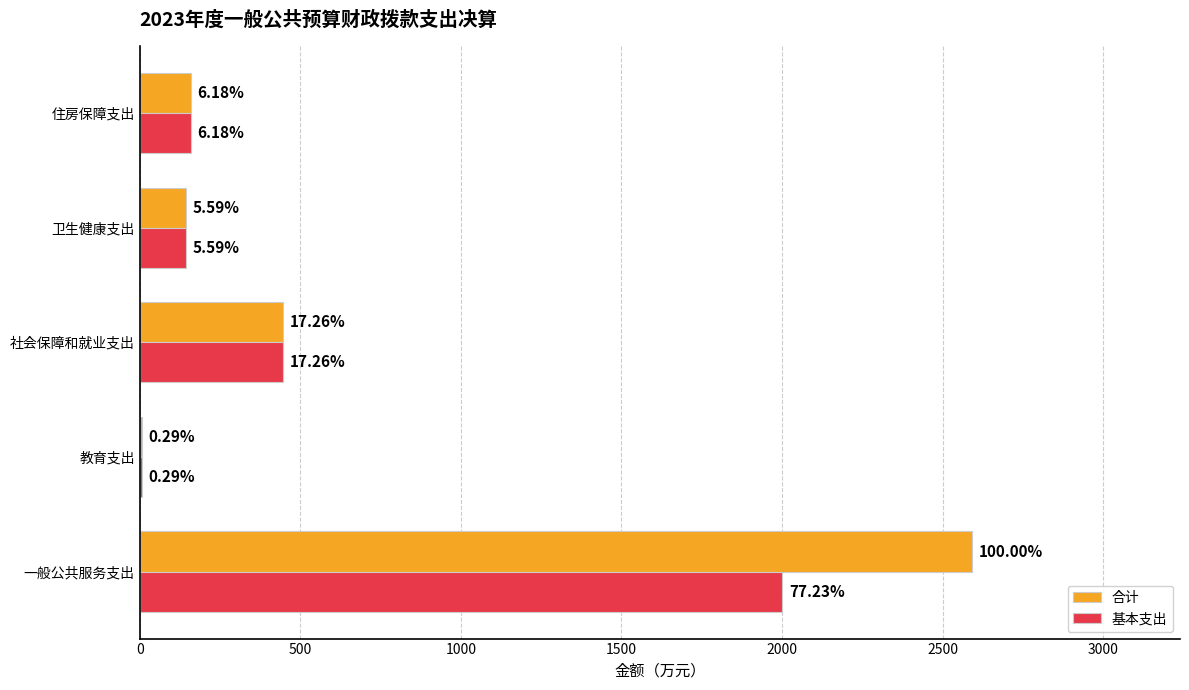

What are all the series names shown in the legend?

合计, 基本支出